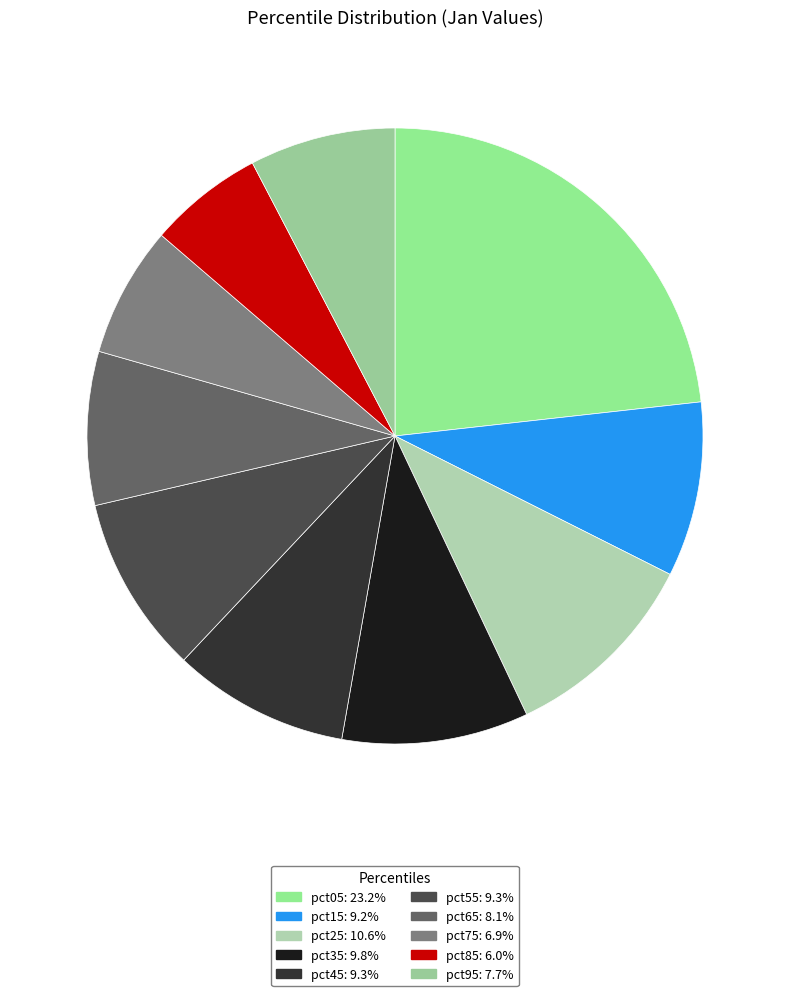

Rank the categories by value from highest to lowest.

pct05, pct25, pct35, pct55, pct45, pct15, pct65, pct95, pct75, pct85